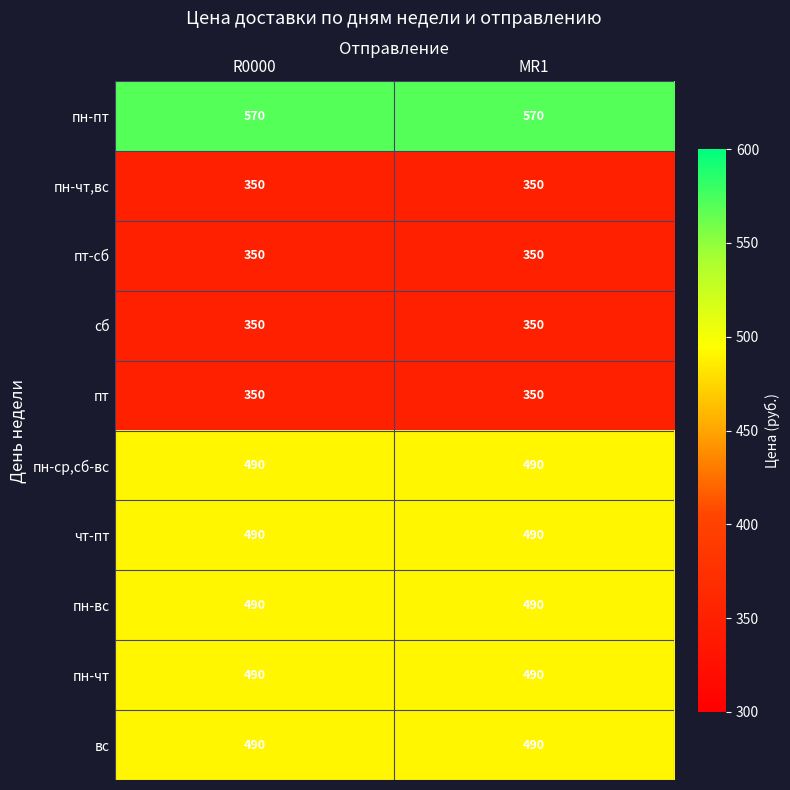

Which series has the largest total across all categories?

пн-пт